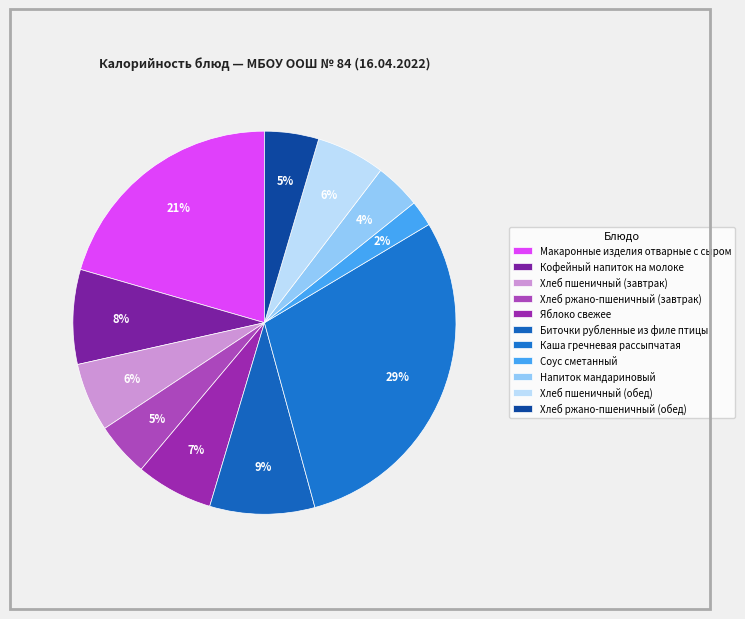

Combined, do Яблоко свежее and Каша гречневая рассыпчатая account for over 50%?

No